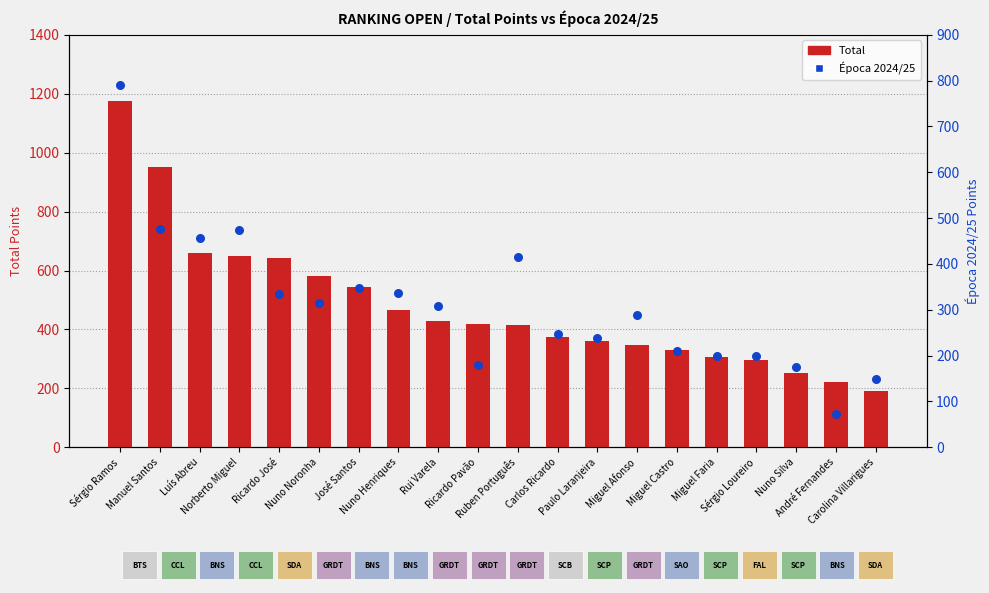

At how many categories does at least one series exceed 641?

5